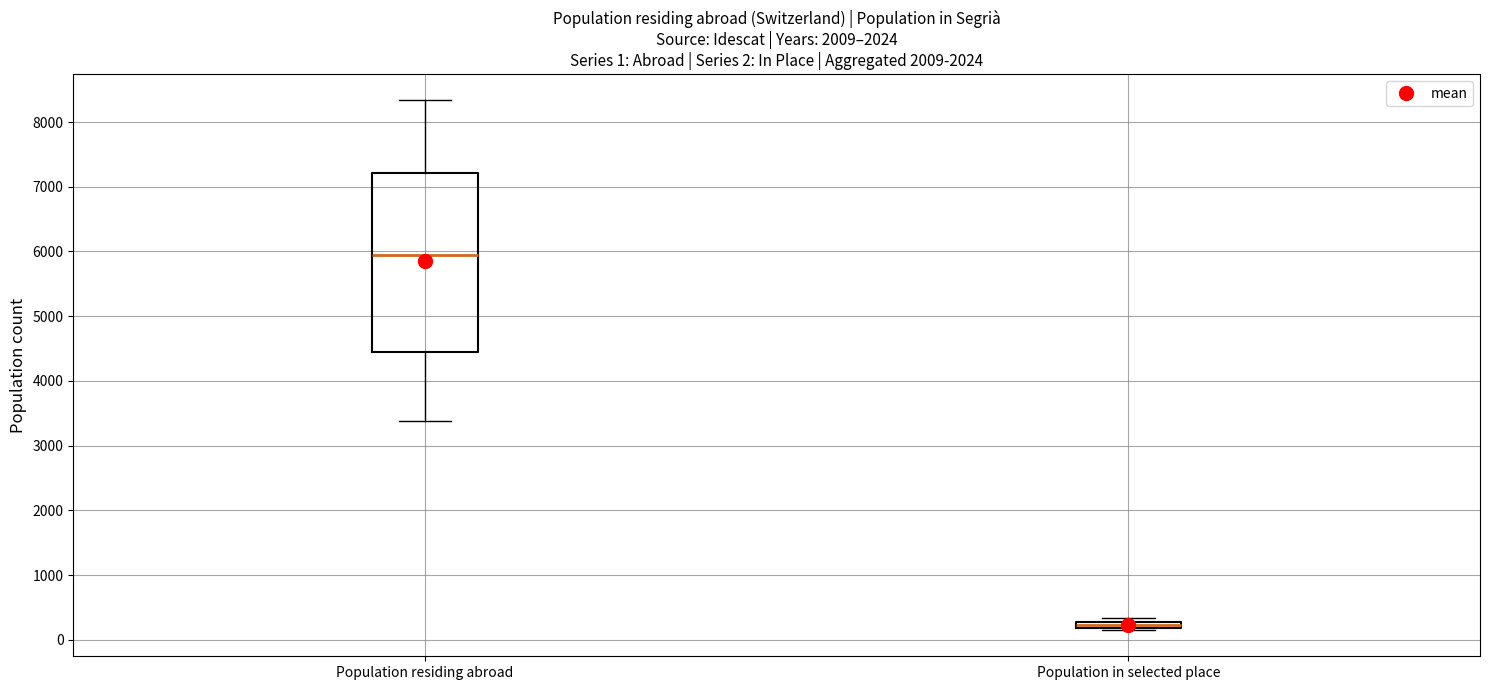

Which box is the tallest, from its lower edge to its upper edge?

Population residing abroad